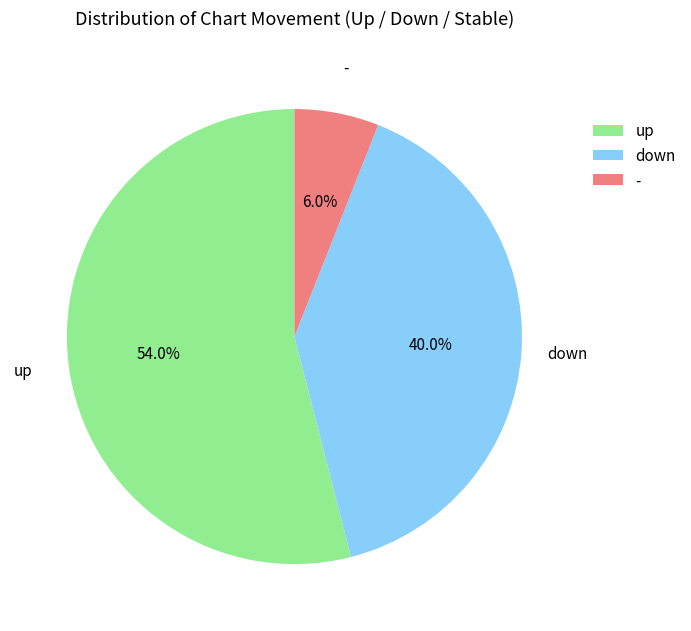

Rank the categories by value from lowest to highest.

-, down, up